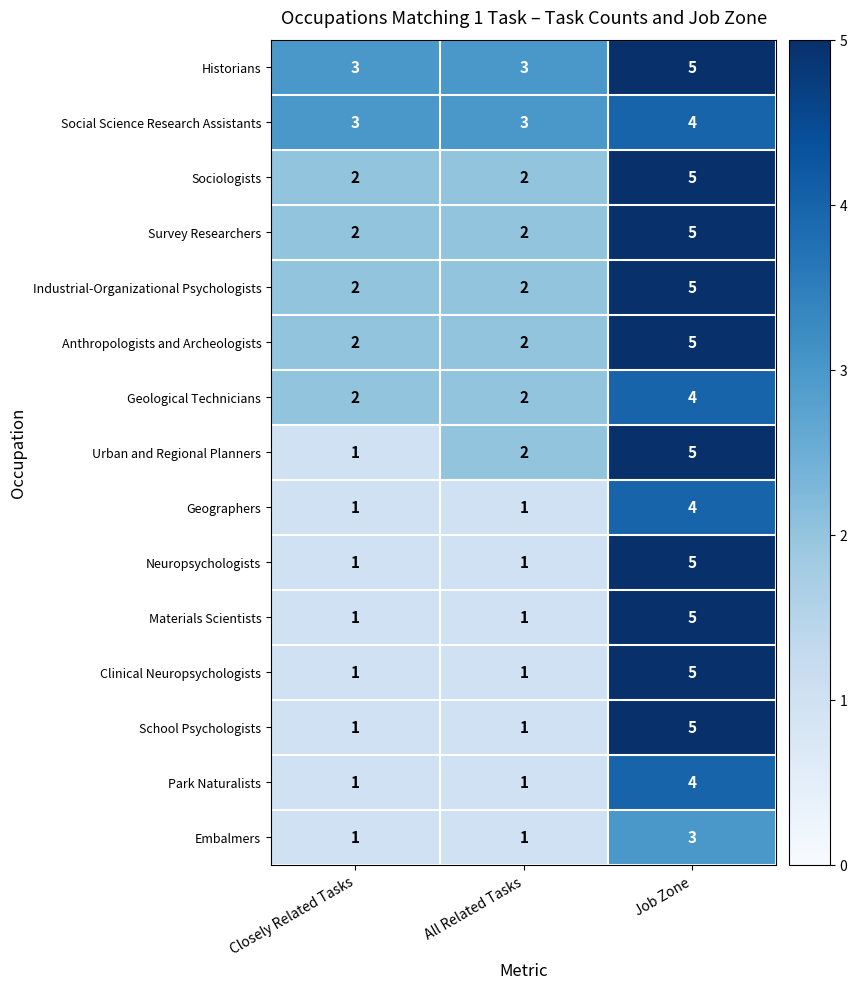

Which series has the largest total across all categories?

Historians